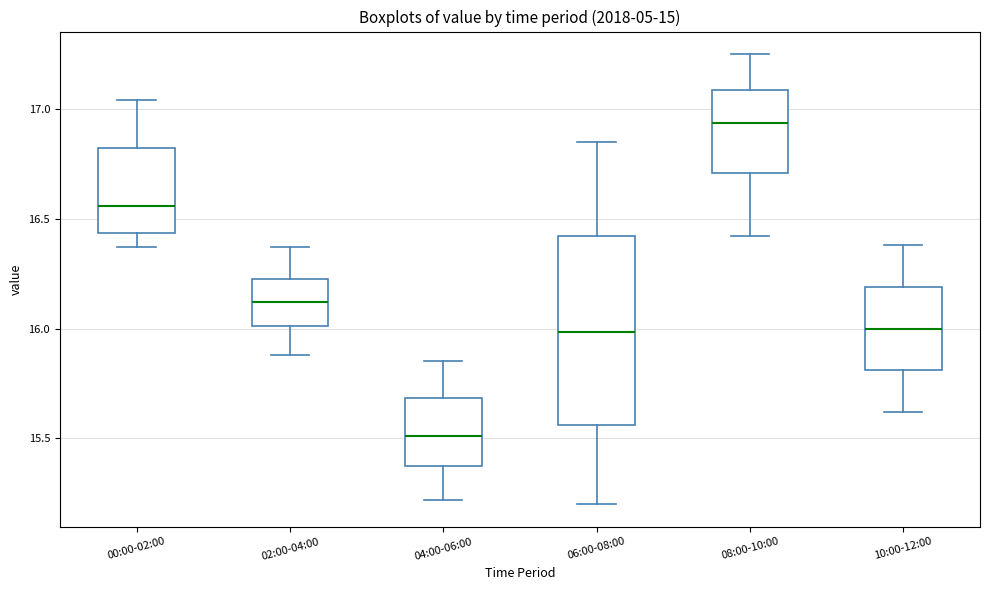

Comparing the boxes themselves (not the whiskers), which one is the tallest?

06:00-08:00